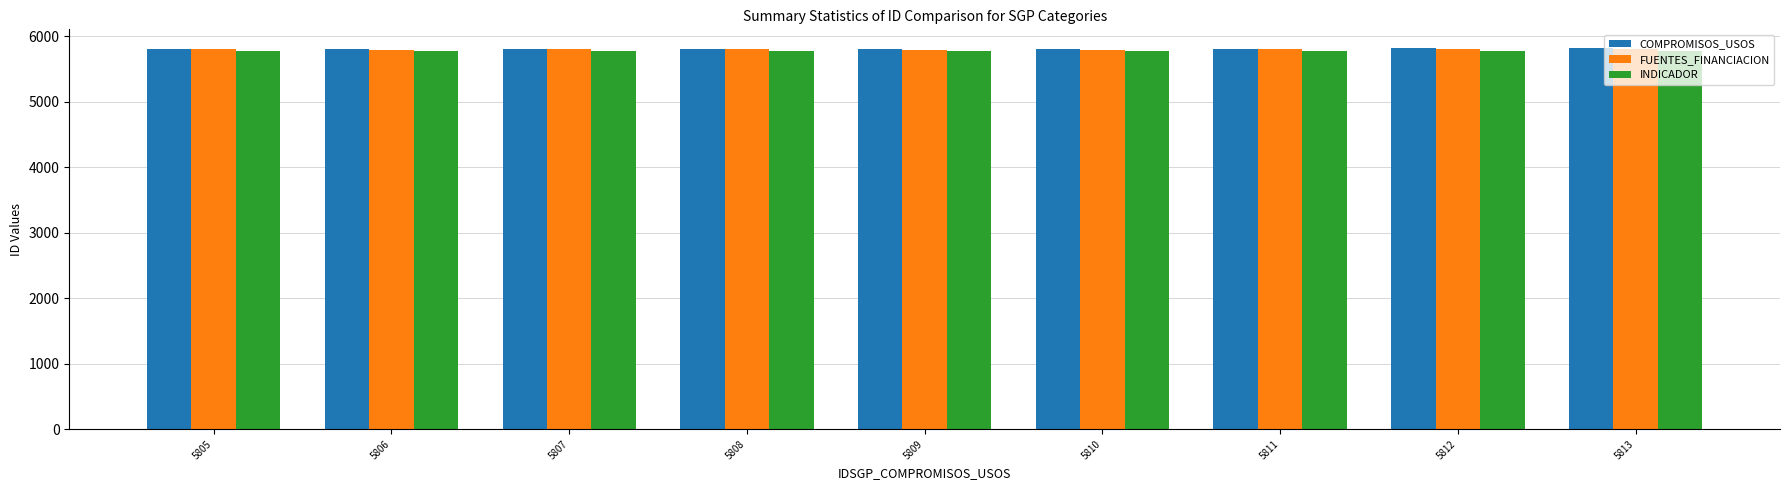

Where does the FUENTES_FINANCIACION series first go above 5797?

5805